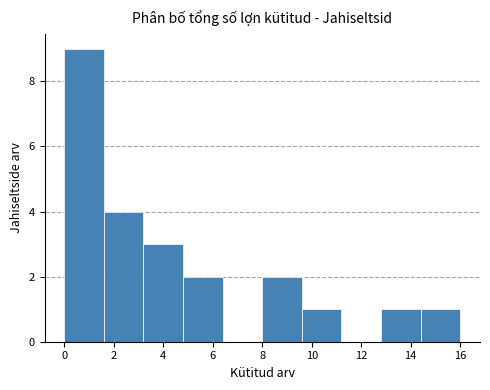

Which range on the x-axis has the tallest bar?

0.0 to 1.6